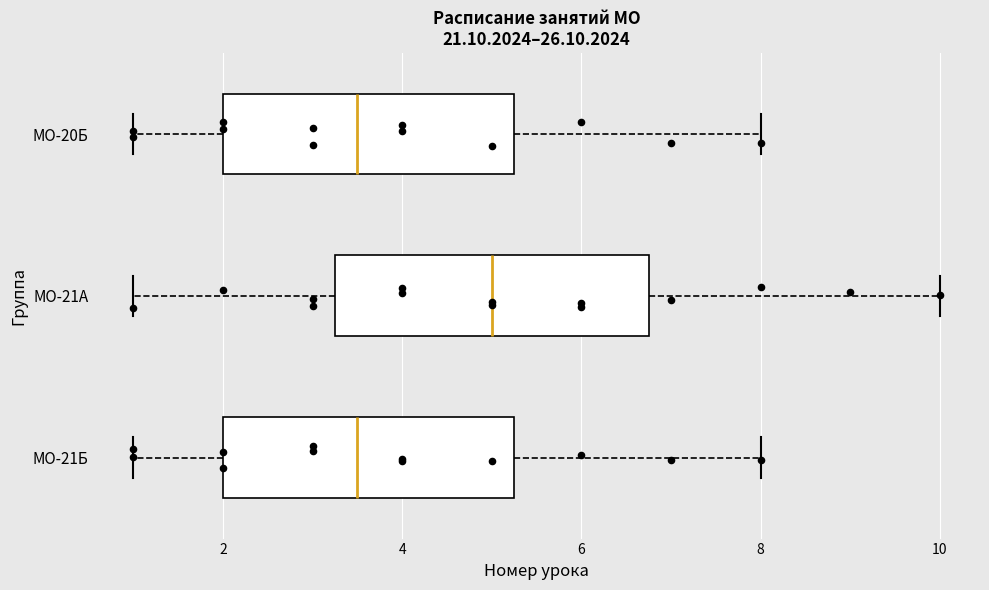

Which box is the widest, from its left edge to its right edge?

МО-21А